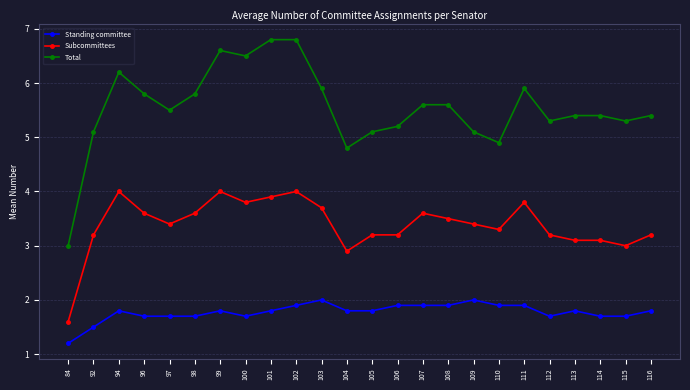

What is the total value across all series at 99?

12.4